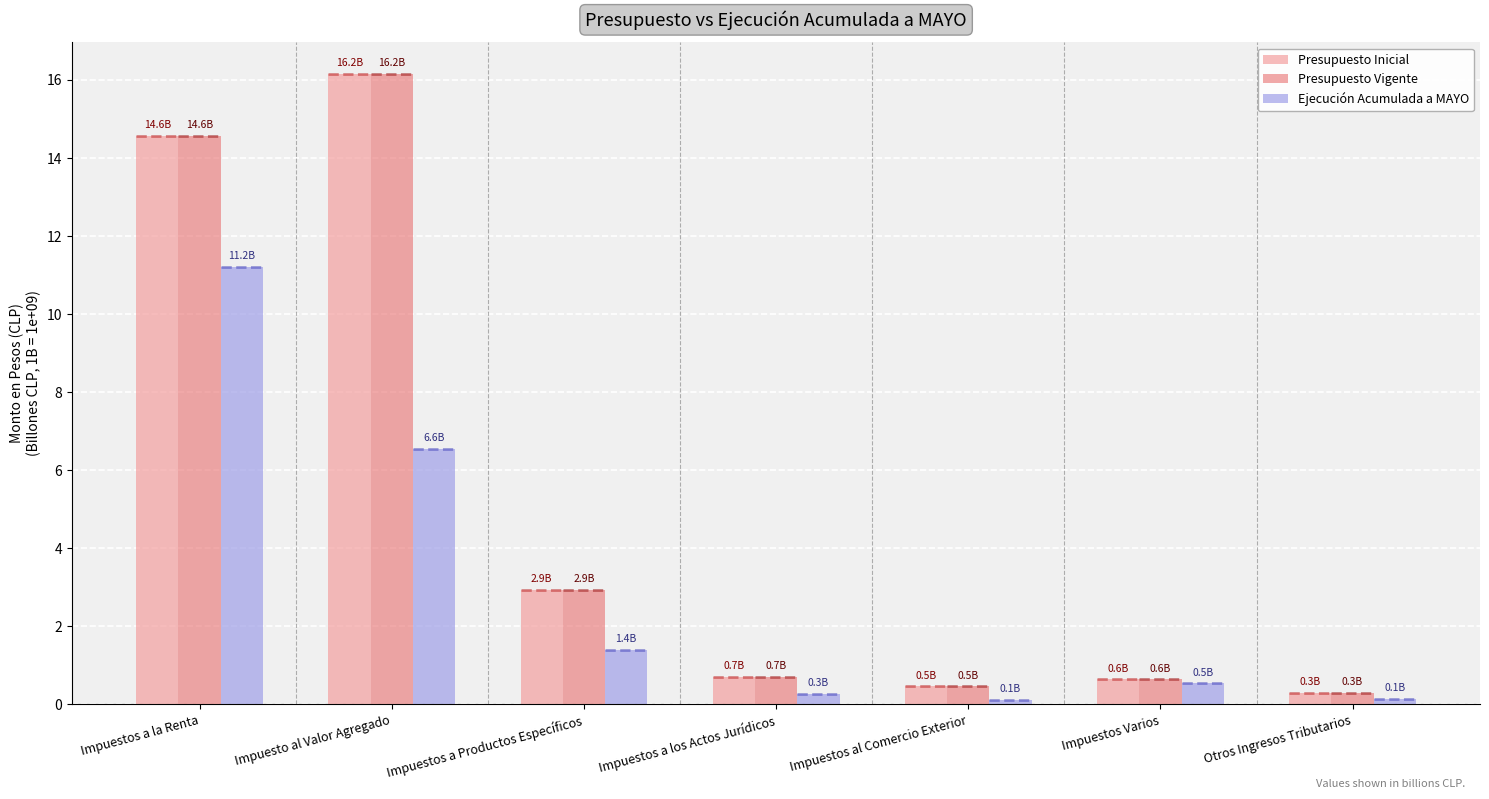

Rank the categories by Presupuesto Inicial value from highest to lowest.

Impuesto al Valor Agregado, Impuestos a la Renta, Impuestos a Productos Específicos, Impuestos a los Actos Jurídicos, Impuestos Varios, Impuestos al Comercio Exterior, Otros Ingresos Tributarios